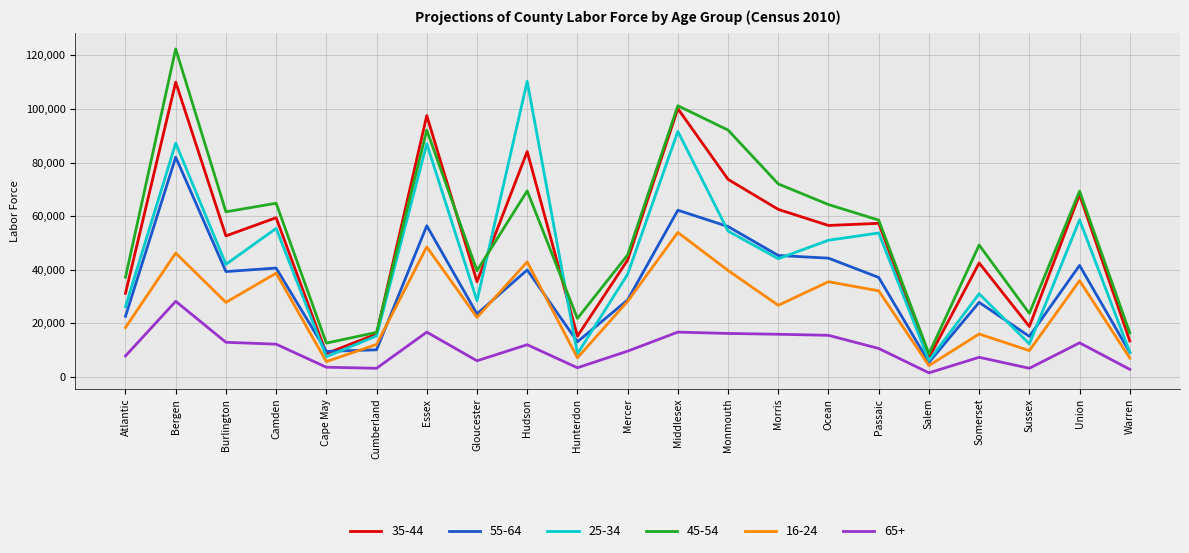

What is the smallest value displayed?

1500